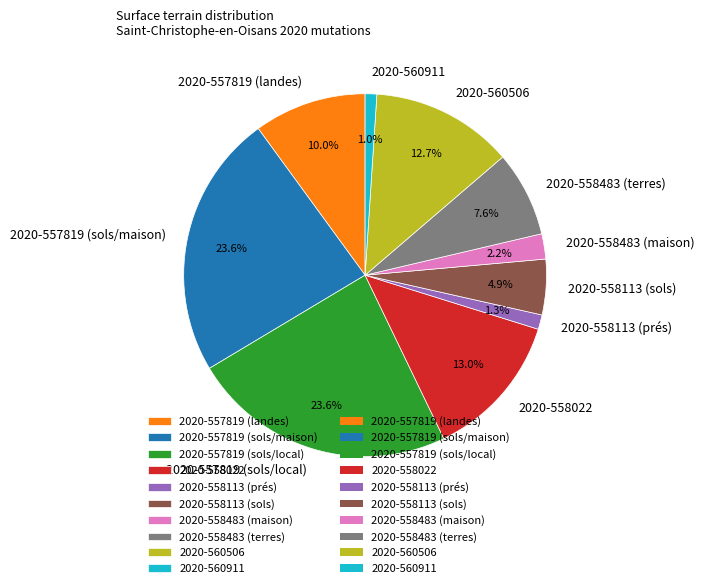

What is the ratio of the value at 2020-558113 (prés) to the value at 2020-558113 (sols)?

0.3